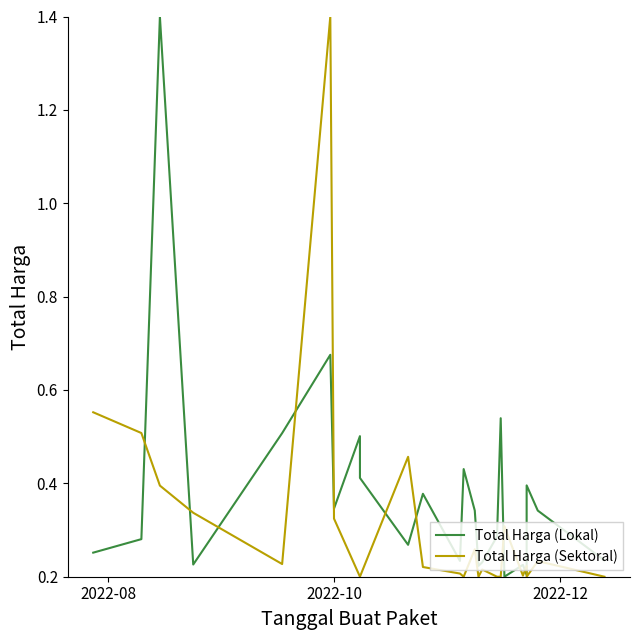

What is the difference between the maximum and minimum values in the Total Harga (Lokal) series?

1.2